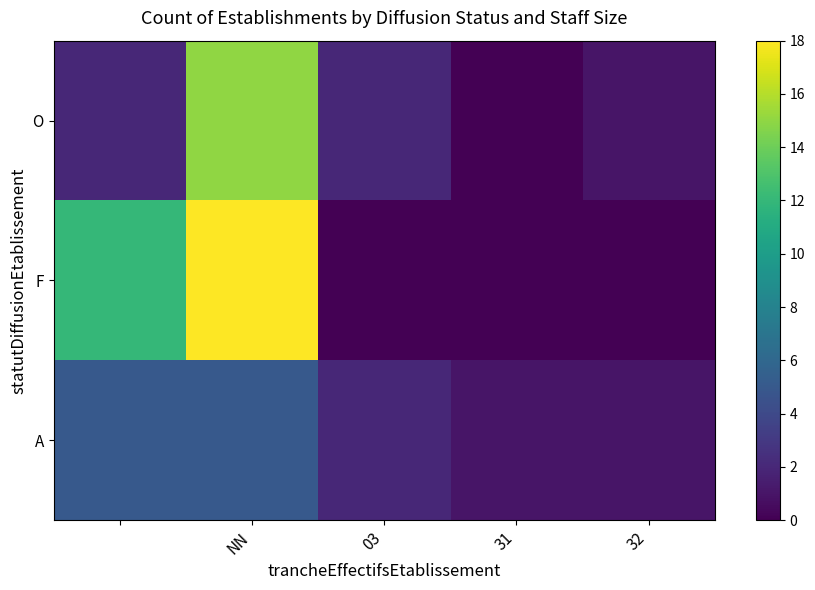

Rank the series by their average value, from highest to lowest.

F, O, A